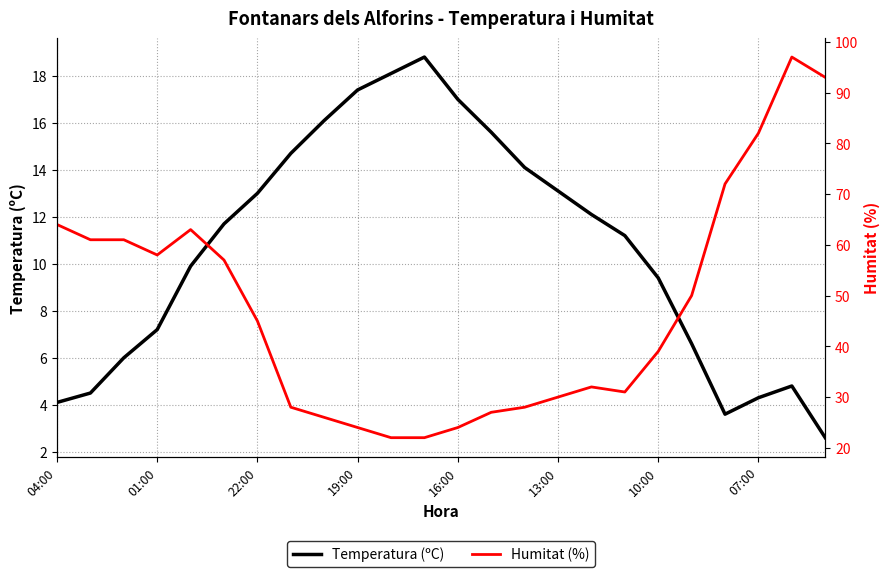

What are all the series names shown in the legend?

Temperatura (ºC), Humitat (%)